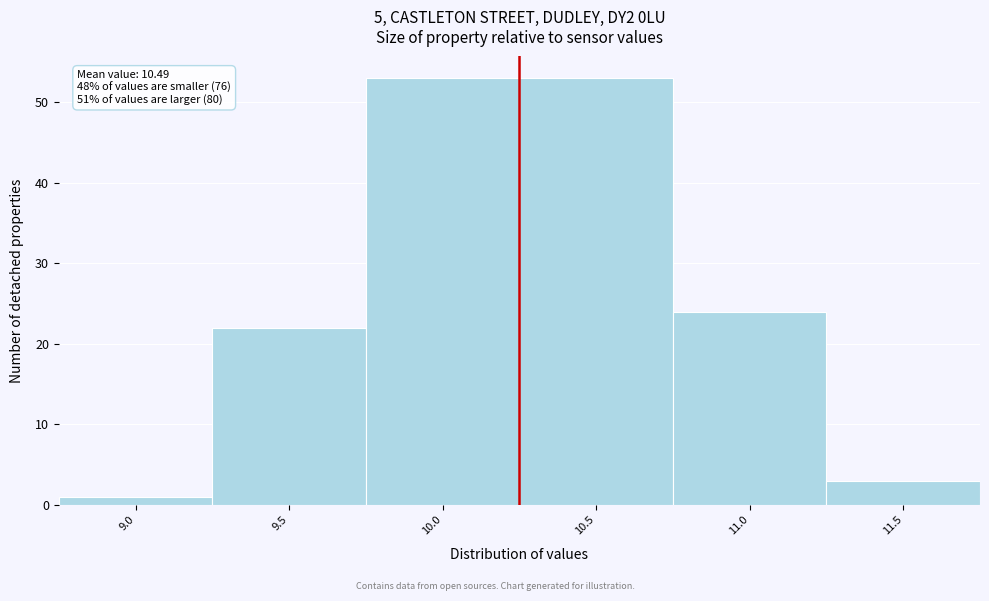

Reading left to right, transcribe all the data shown in this chart.

9.0=1	9.5=22	10.0=53	10.5=53	11.0=24	11.5=3